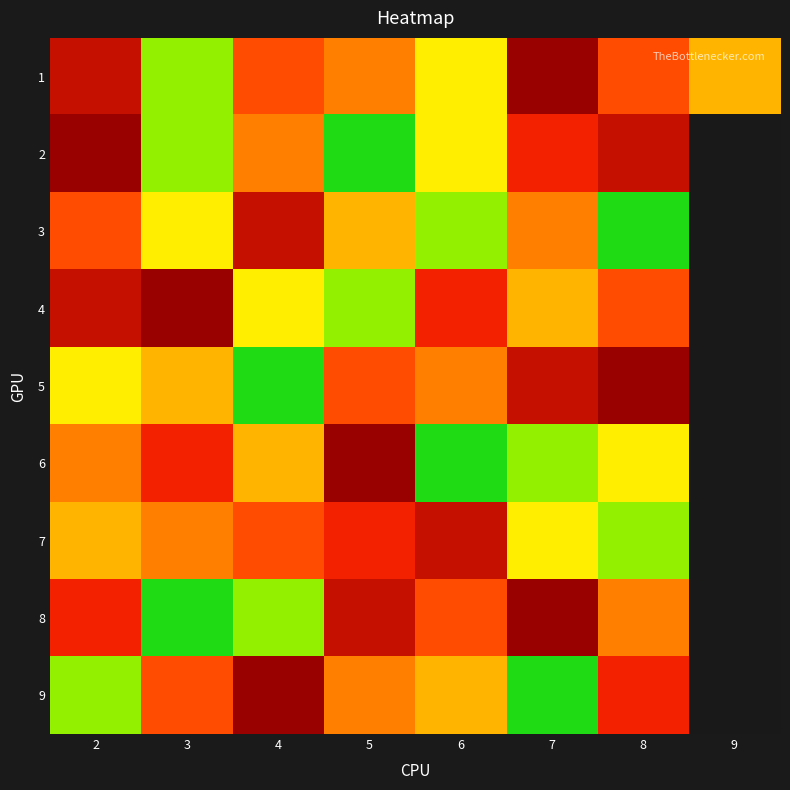

Reading right to left, extract all data points from this chart.

1: 9=4	8=6	7=9	6=3	5=5	4=6	3=2	2=8
2: 9=0	8=8	7=7	6=3	5=1	4=5	3=2	2=9
3: 9=0	8=1	7=5	6=2	5=4	4=8	3=3	2=6
4: 9=0	8=6	7=4	6=7	5=2	4=3	3=9	2=8
5: 9=0	8=9	7=8	6=5	5=6	4=1	3=4	2=3
6: 9=0	8=3	7=2	6=1	5=9	4=4	3=7	2=5
7: 9=0	8=2	7=3	6=8	5=7	4=6	3=5	2=4
8: 9=0	8=5	7=9	6=6	5=8	4=2	3=1	2=7
9: 9=0	8=7	7=1	6=4	5=5	4=9	3=6	2=2